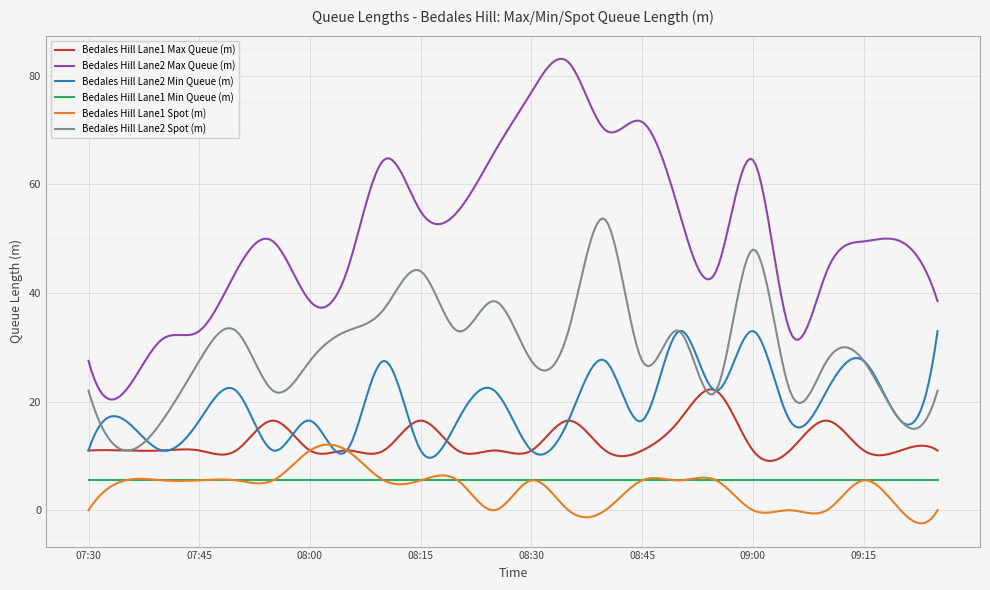

How many categories are shown in the chart?

300